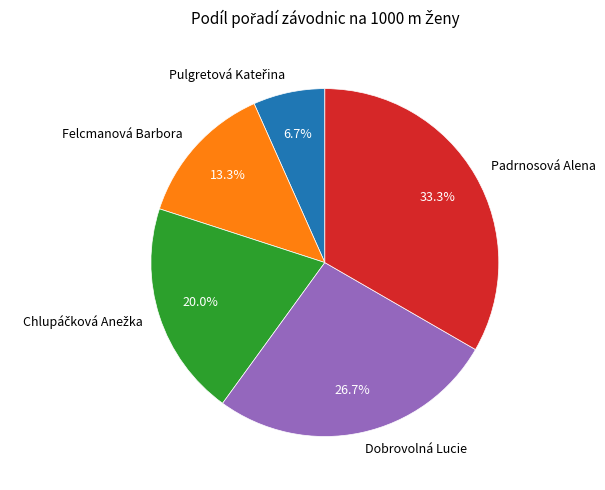

What is the ratio of the value at Felcmanová Barbora to the value at Dobrovolná Lucie?

0.5